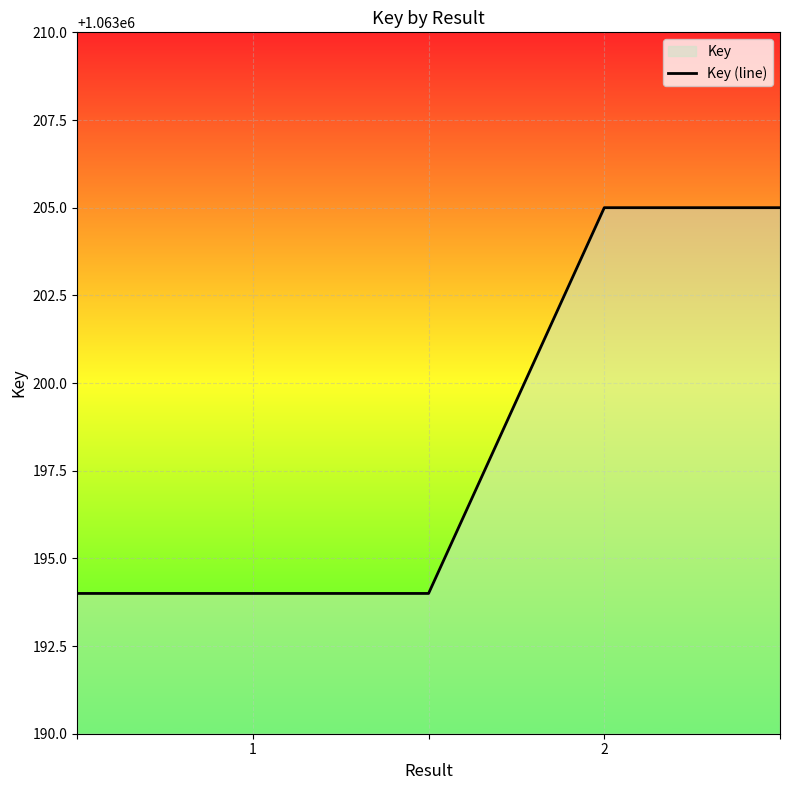

True or false: the data shows 419854 at 2.

False